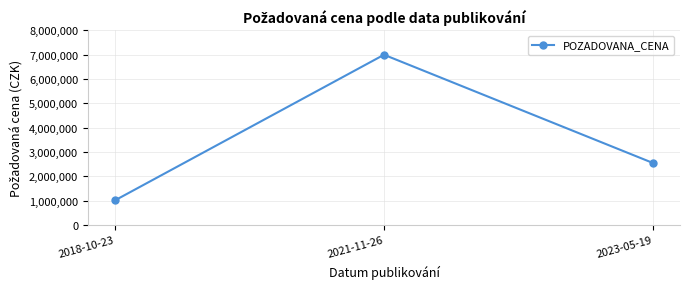

What is the change in value from 2018-10-23 to 2021-11-26?

+5985000